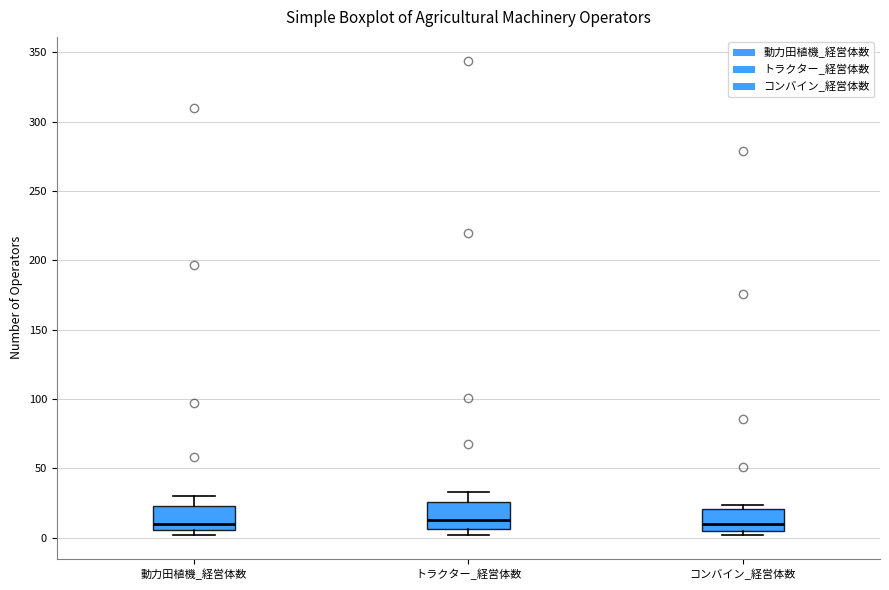

Reading left to right, transcribe this box plot: for each box, give where its median line is, the range the box spans, and where its two whiskers end, as read against the y-axis. The values are not printed on the chart, so give them approximately, as read against the axis.

動力田植機_経営体数: median 10, box 5 to 25, whiskers 0 to 30
トラクター_経営体数: median 15, box 5 to 25, whiskers 0 to 35
コンバイン_経営体数: median 10, box 5 to 20, whiskers 0 to 25